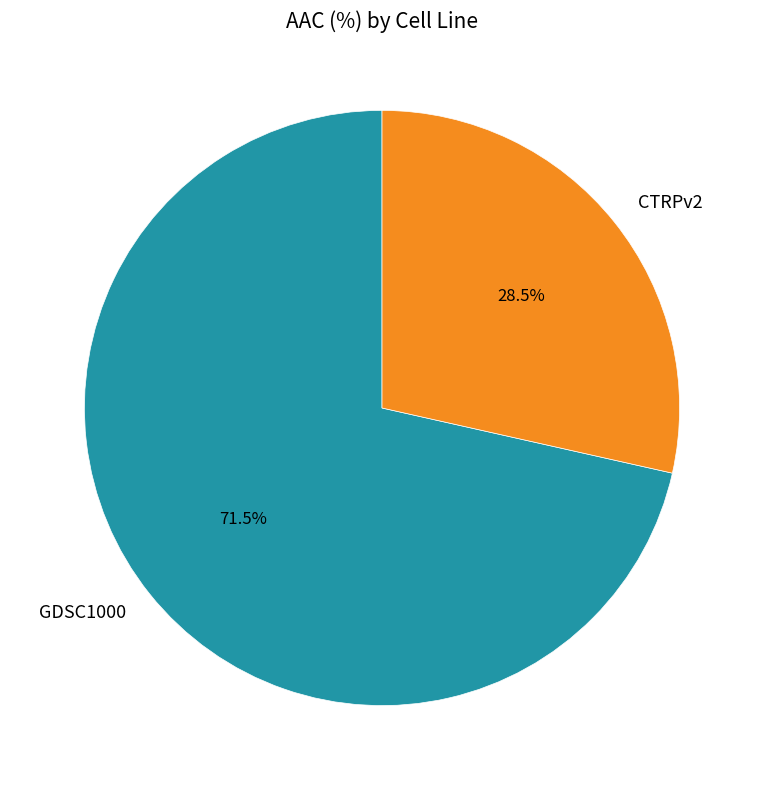

Is there a majority slice in this chart?

Yes